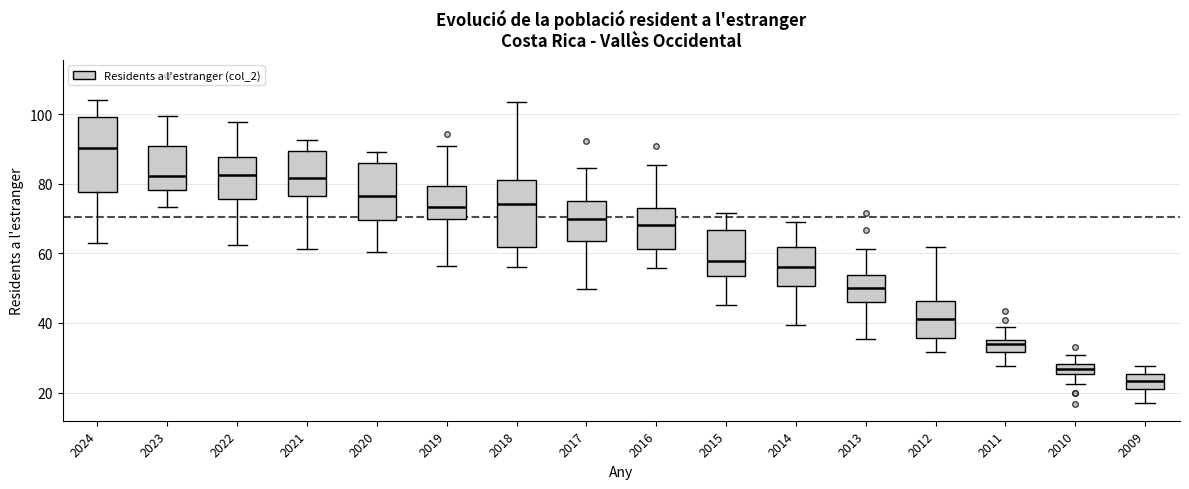

Where does the median line of the box at x = 2020 sit on the y-axis? The values are not printed on the chart, so give them approximately, as read against the axis.

76